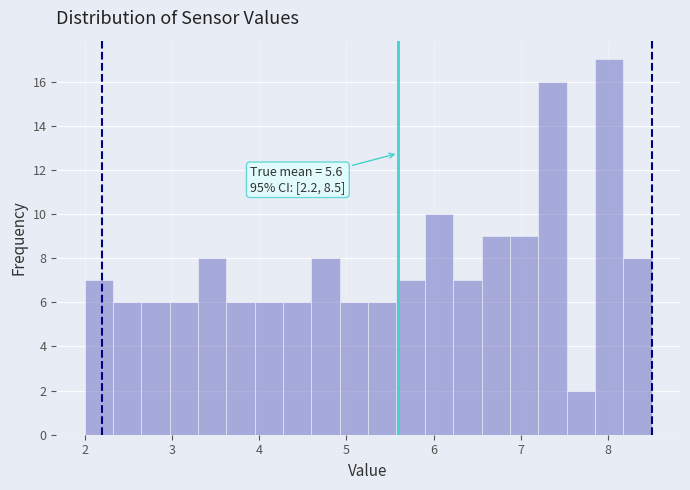

Around what value on the x-axis is the tallest bar? Give the approximate position of its centre, as read against the axis.

8.0